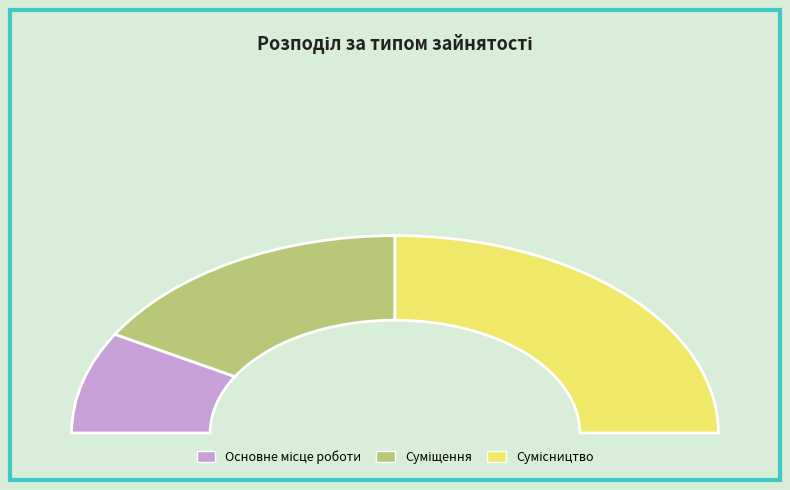

Rank the categories by value from highest to lowest.

Сумісництво, Суміщення, Основне місце роботи